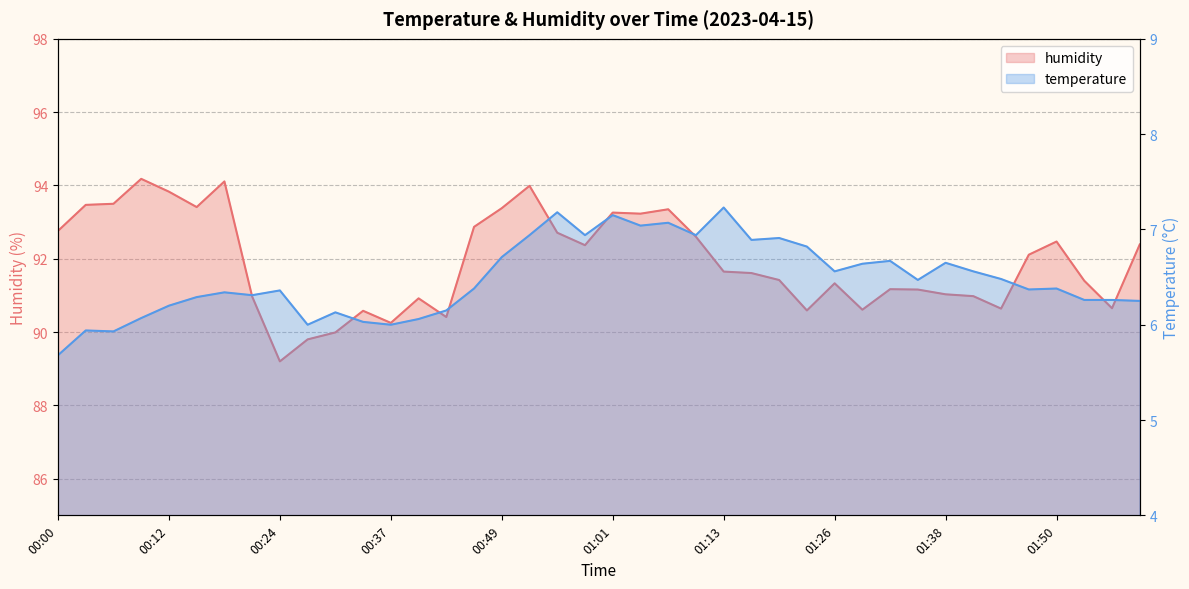

How many values in the temperature series exceed 6?

35